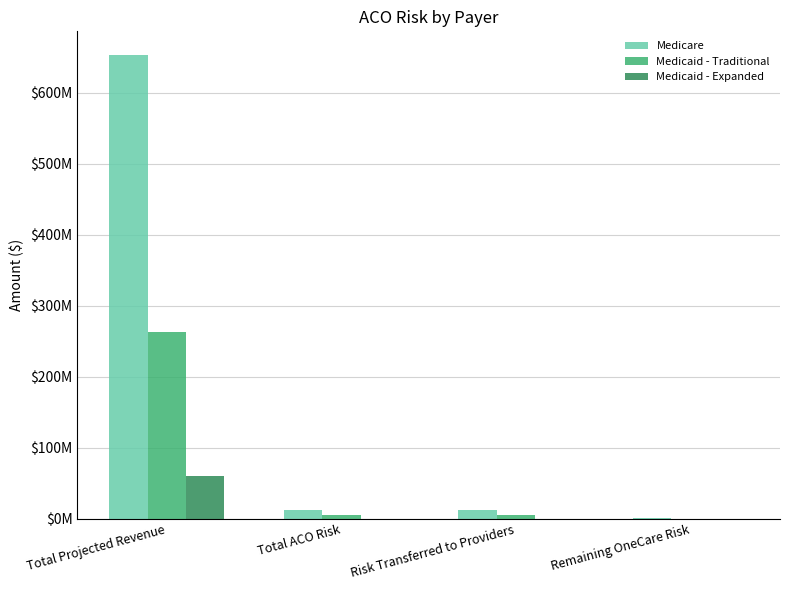

What is the label of the 2nd bar from the left?

Total ACO Risk